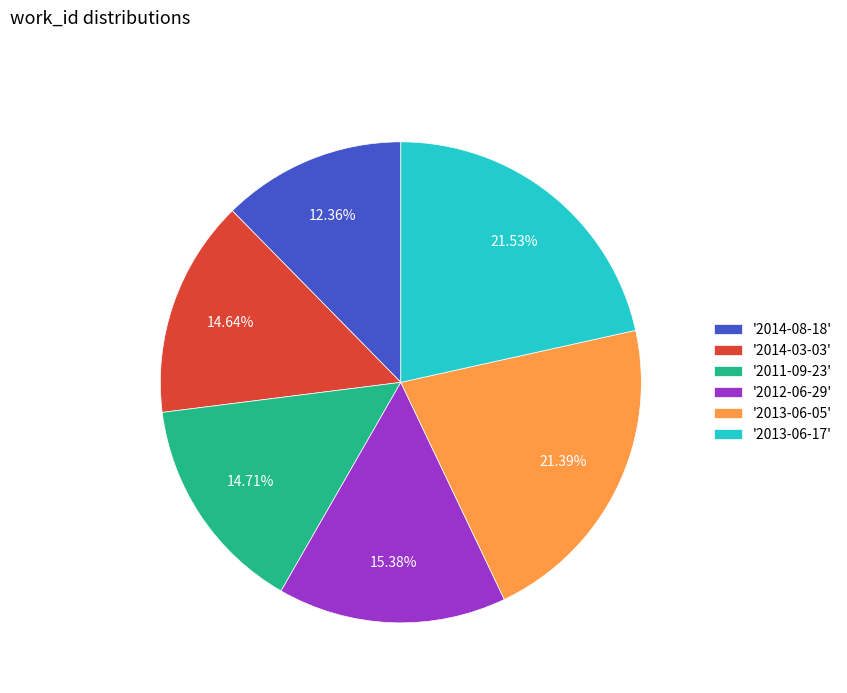

What is the ratio of the value at '2013-06-17' to the value at '2014-08-18'?

1.7